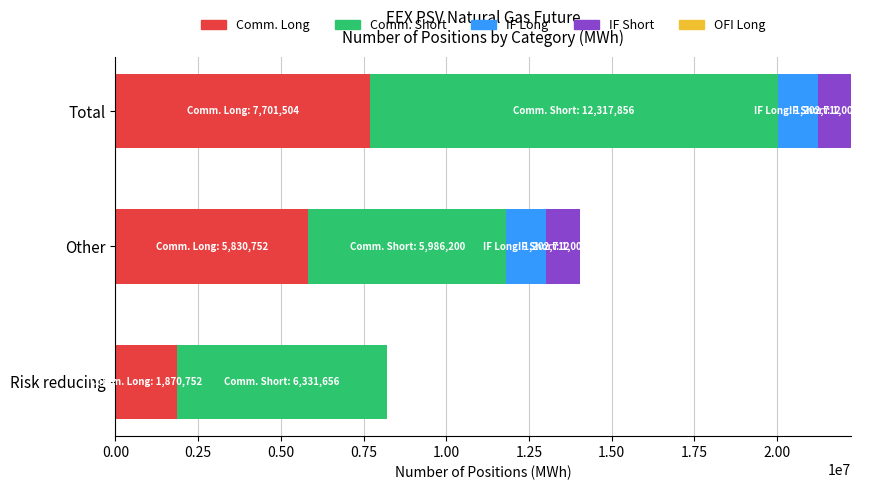

At which category is the sum across all series the highest?

Total